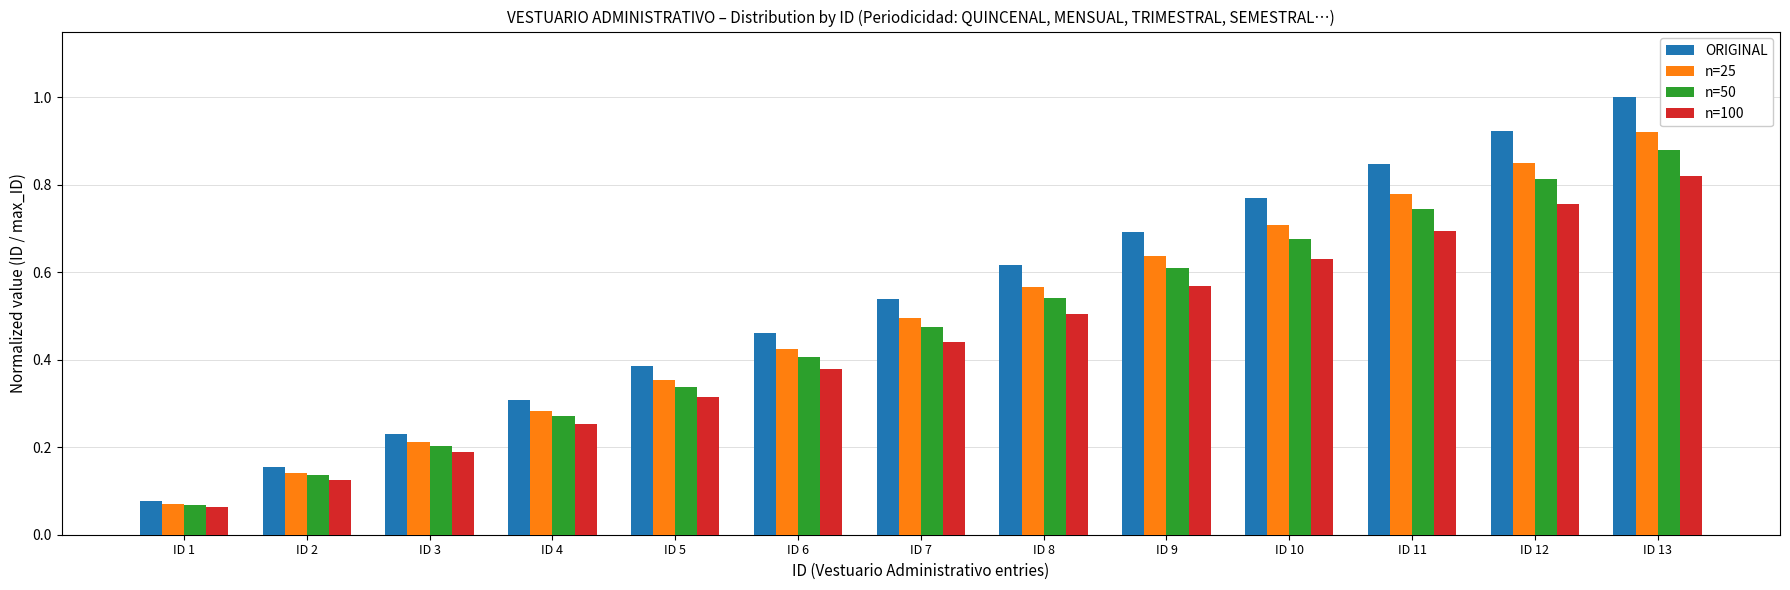

How many data points does each series have?

13